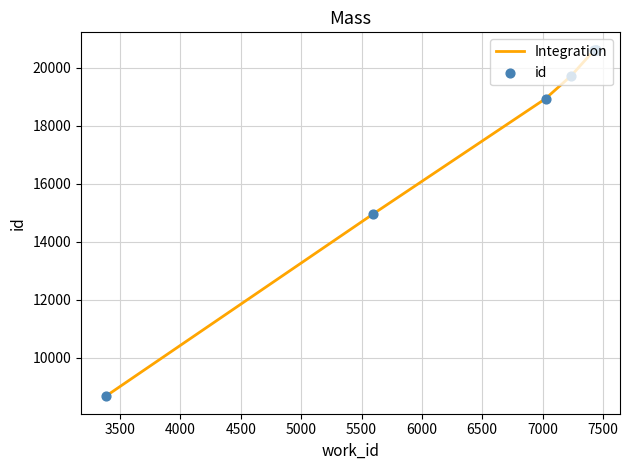

Which series has the largest total across all categories?

Integration